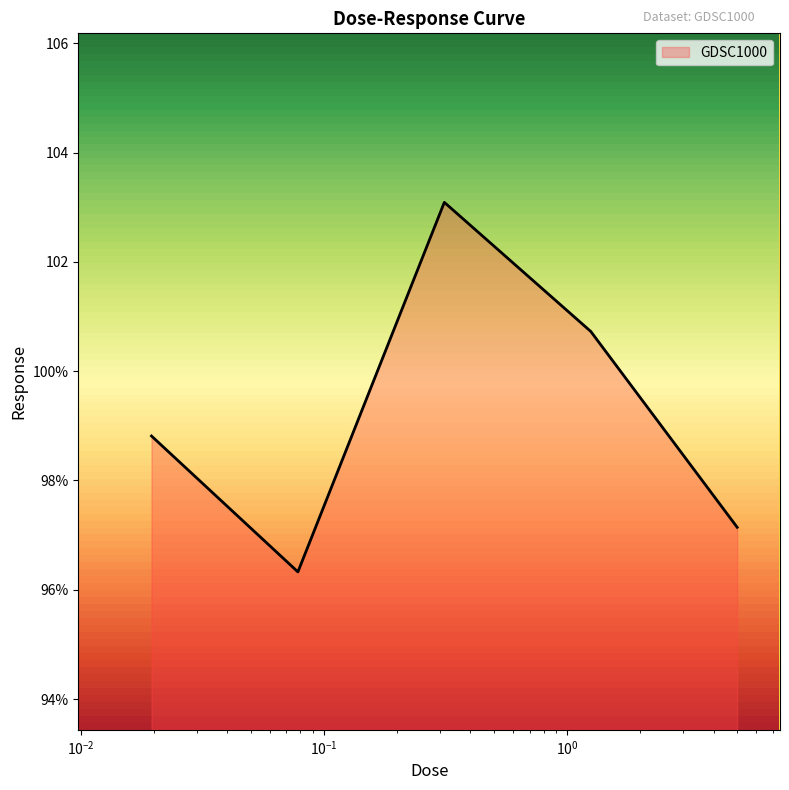

Does the chart have visible grid lines?

No